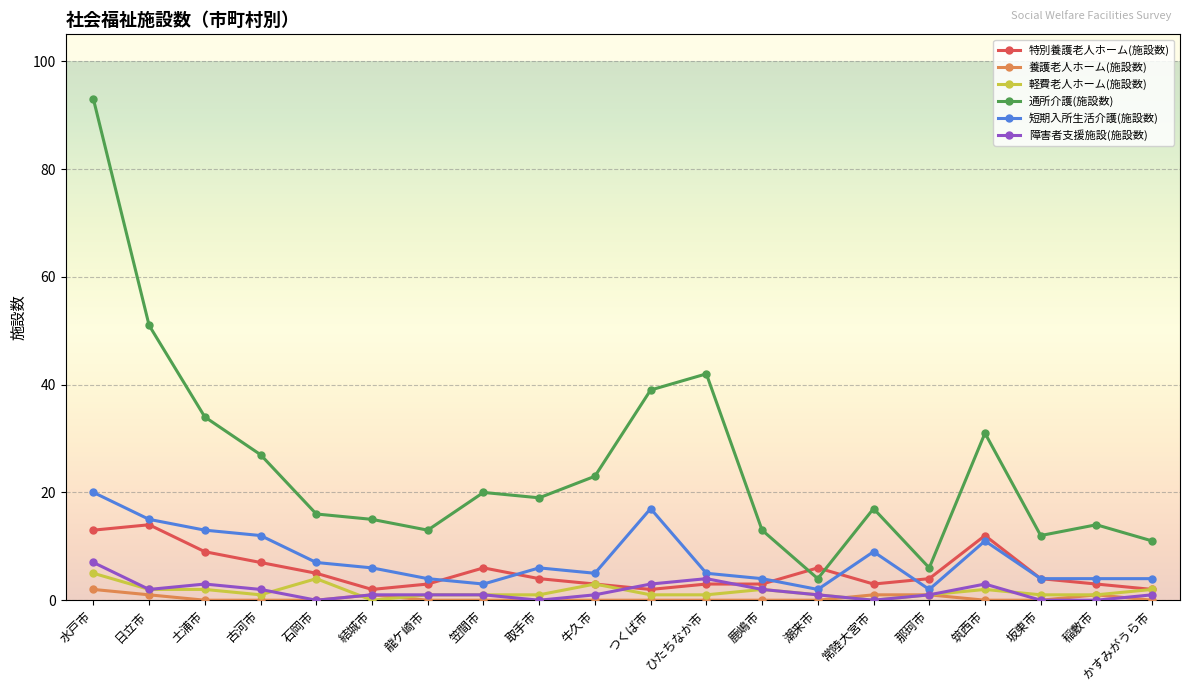

At which category is the sum across all series the highest?

水戸市